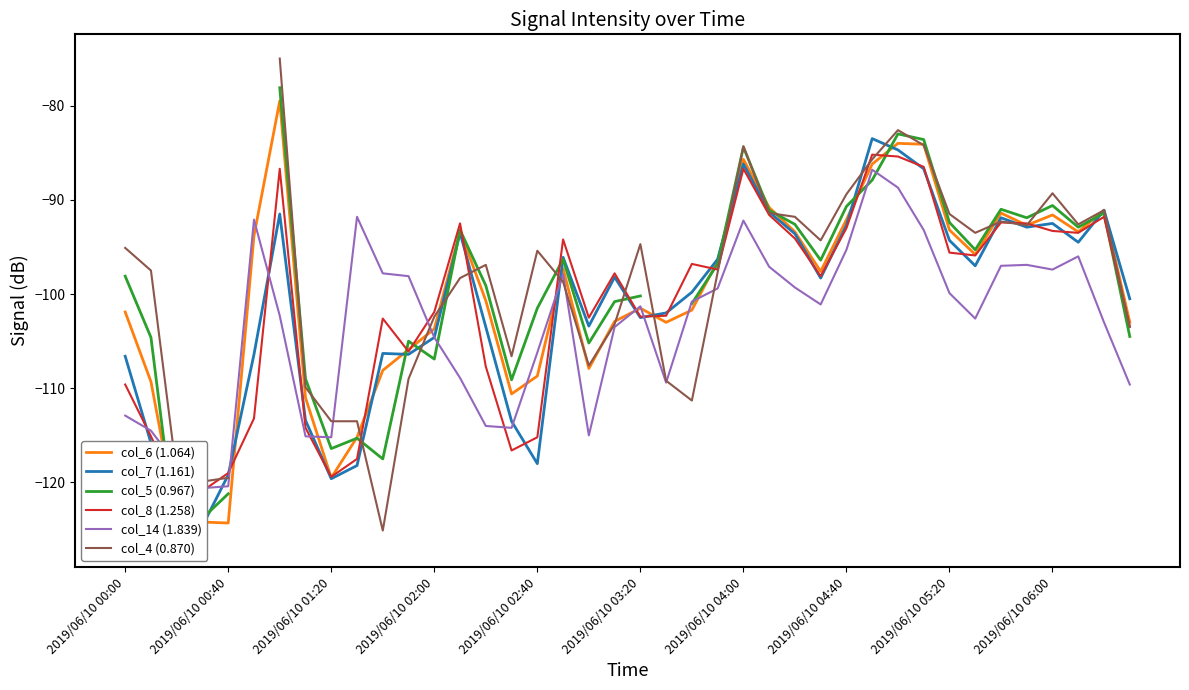

How many times do col_6 (1.064) and col_7 (1.161) cross each other?

12